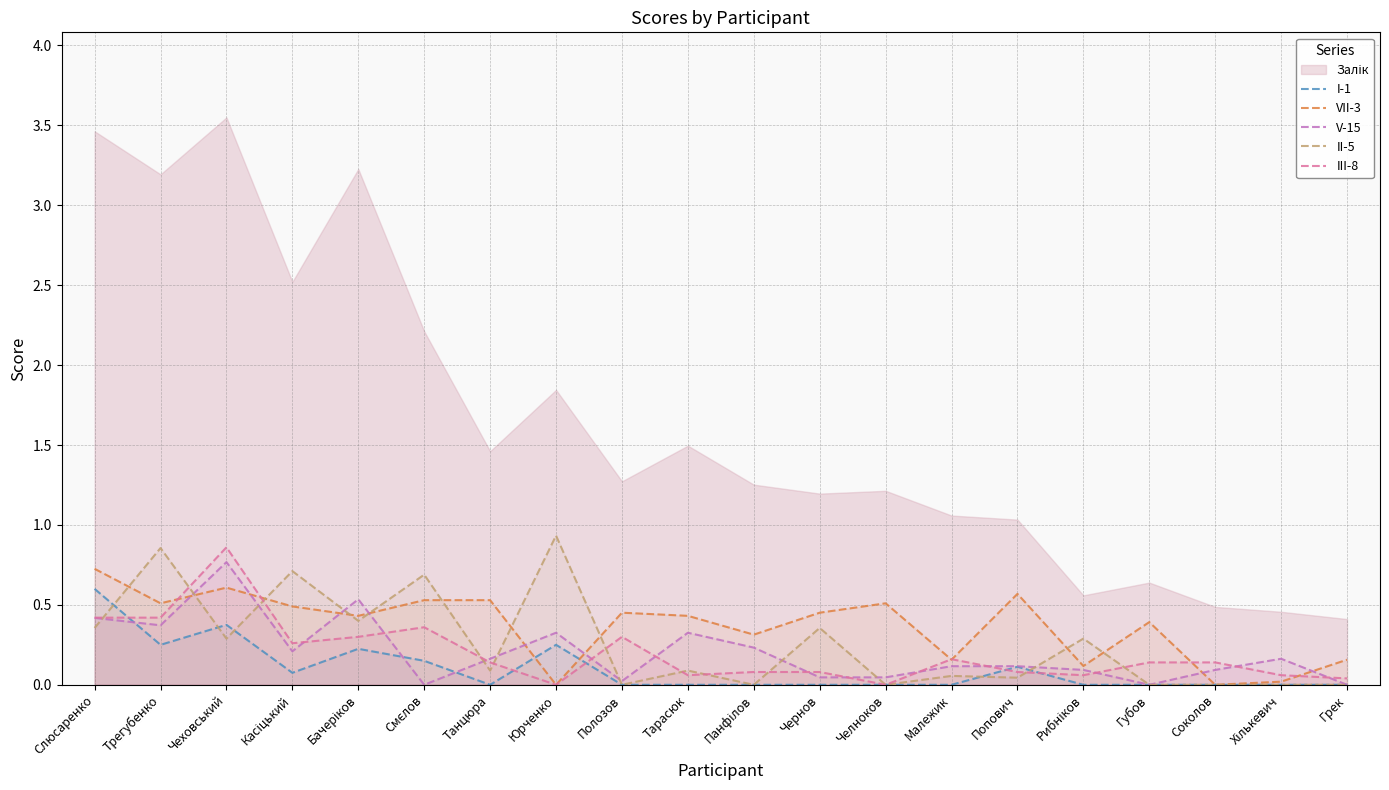

Where is the first local maximum for I-1?

Чеховський